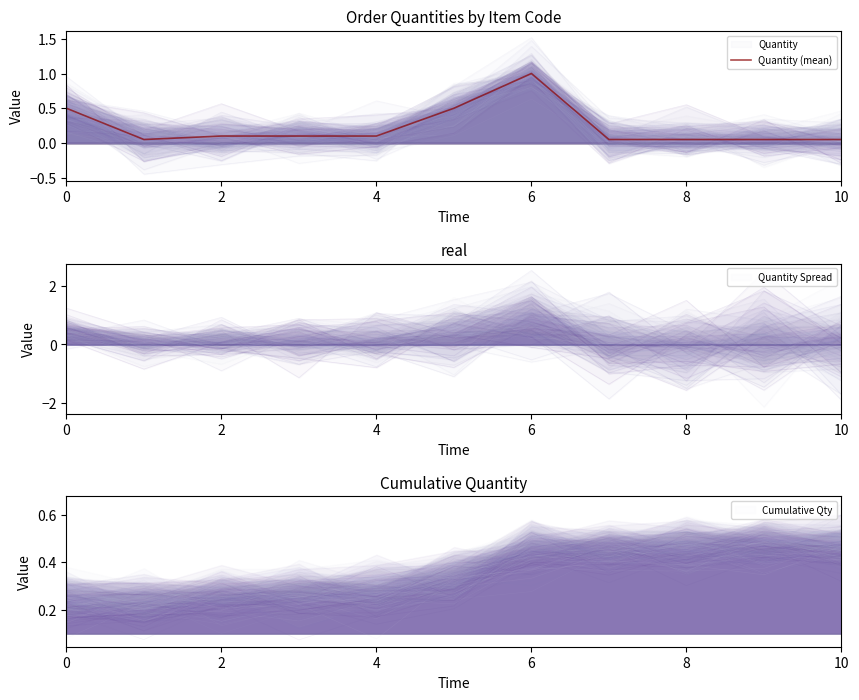

What is the greatest value displayed?

1.0